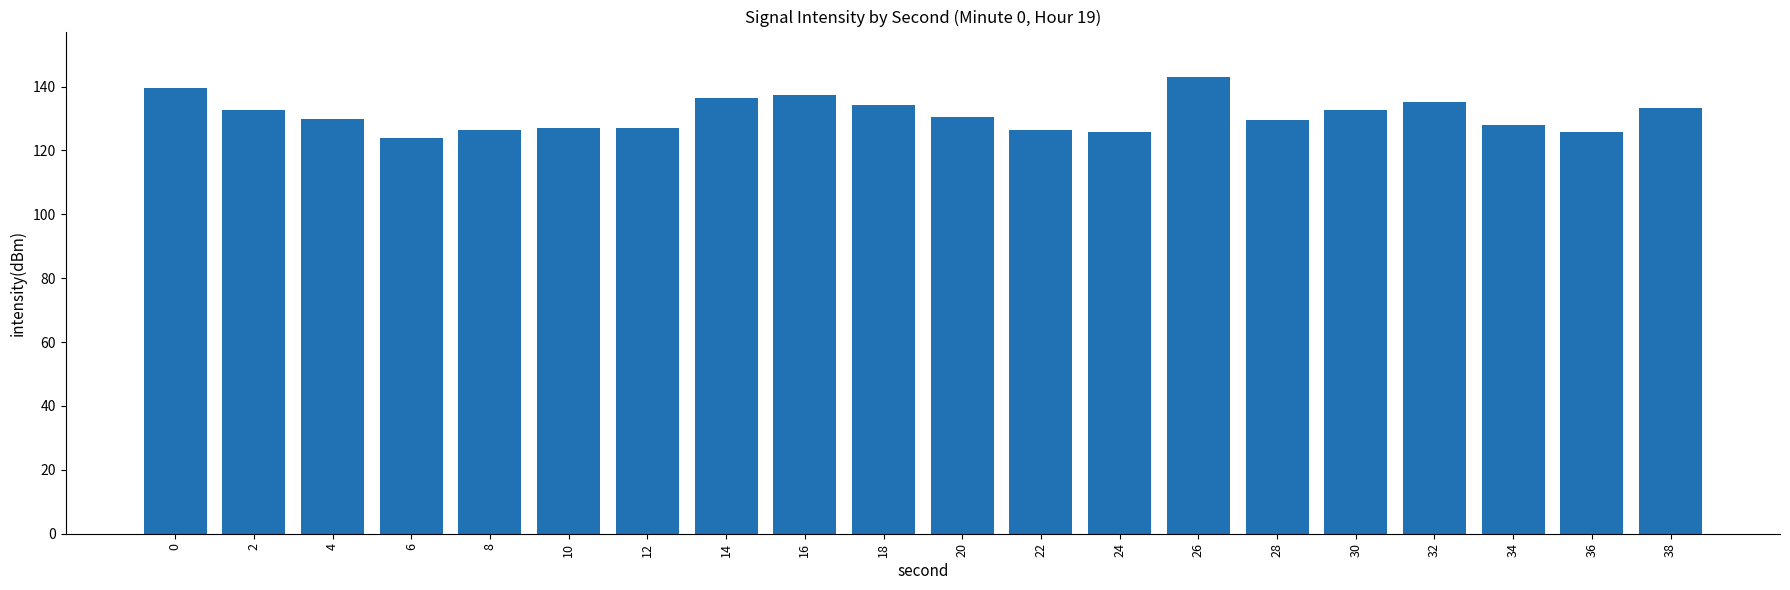

The chart shows a value of 130.0 at 4. True or false?

True